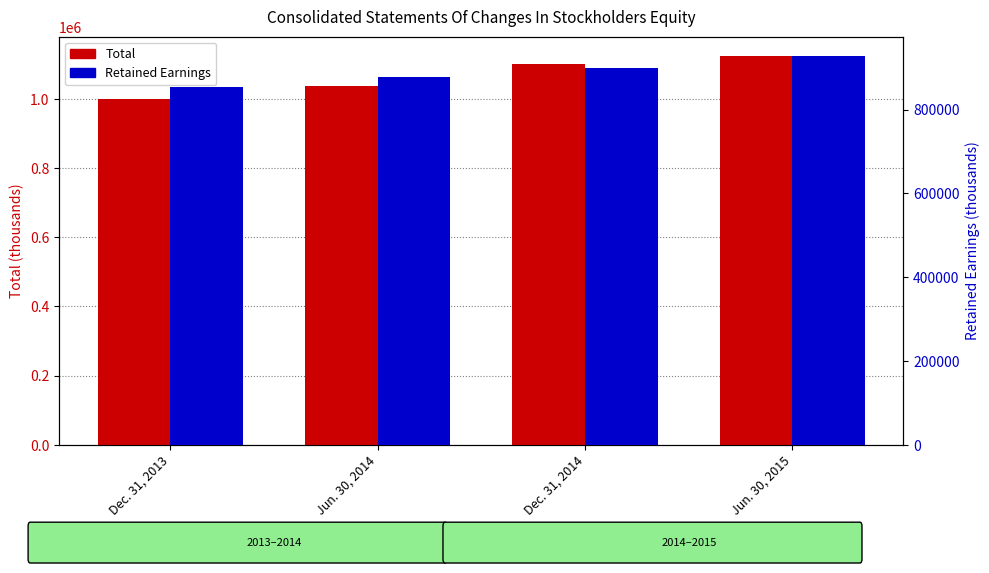

How many Total values are between 1039438 and 1124957?

3